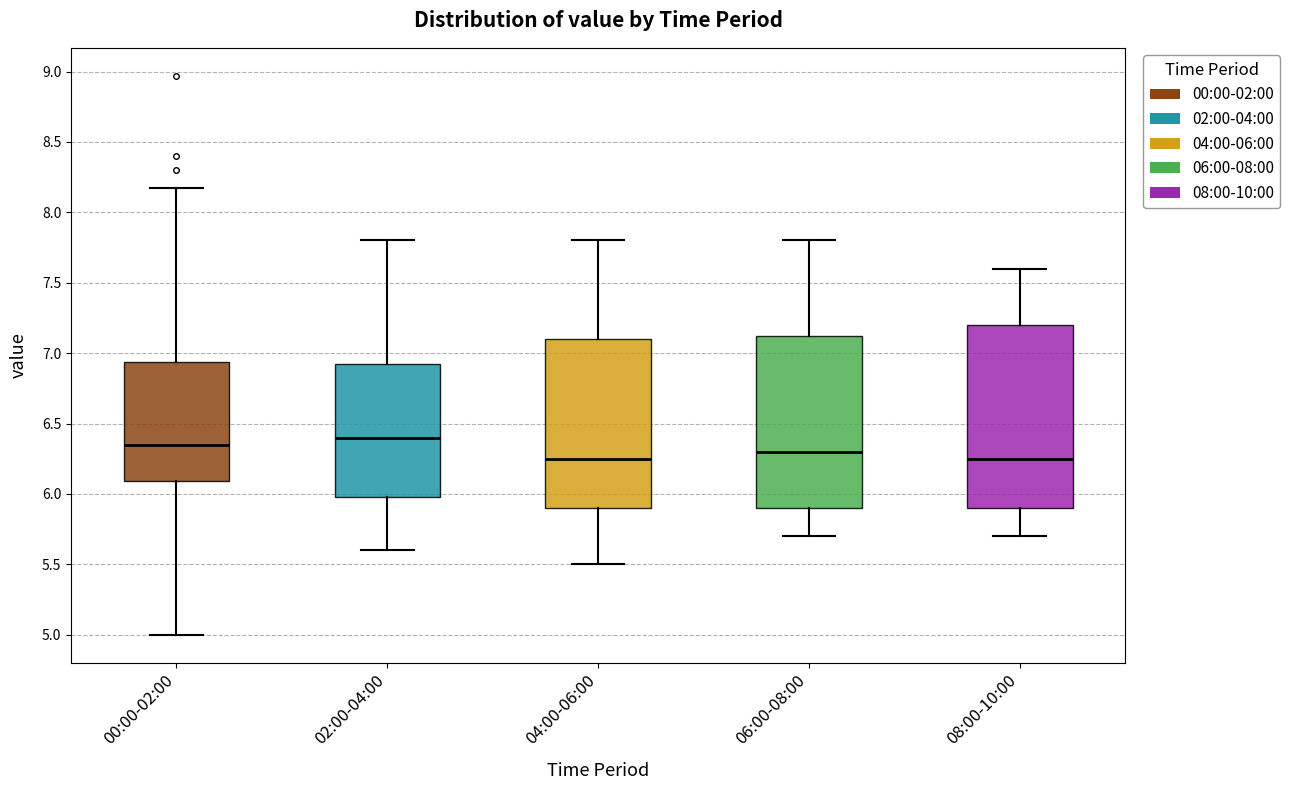

Reading left to right, read every box against the y-axis: the position of its median line, the range the box covers, and the ends of its whiskers. The values are not printed on the chart, so give them approximately, as read against the axis.

00:00-02:00: median 6.35, box 6.10 to 6.95, whiskers 5.00 to 8.15
02:00-04:00: median 6.40, box 6.00 to 6.95, whiskers 5.60 to 7.80
04:00-06:00: median 6.25, box 5.90 to 7.10, whiskers 5.50 to 7.80
06:00-08:00: median 6.30, box 5.90 to 7.15, whiskers 5.70 to 7.80
08:00-10:00: median 6.25, box 5.90 to 7.20, whiskers 5.70 to 7.60